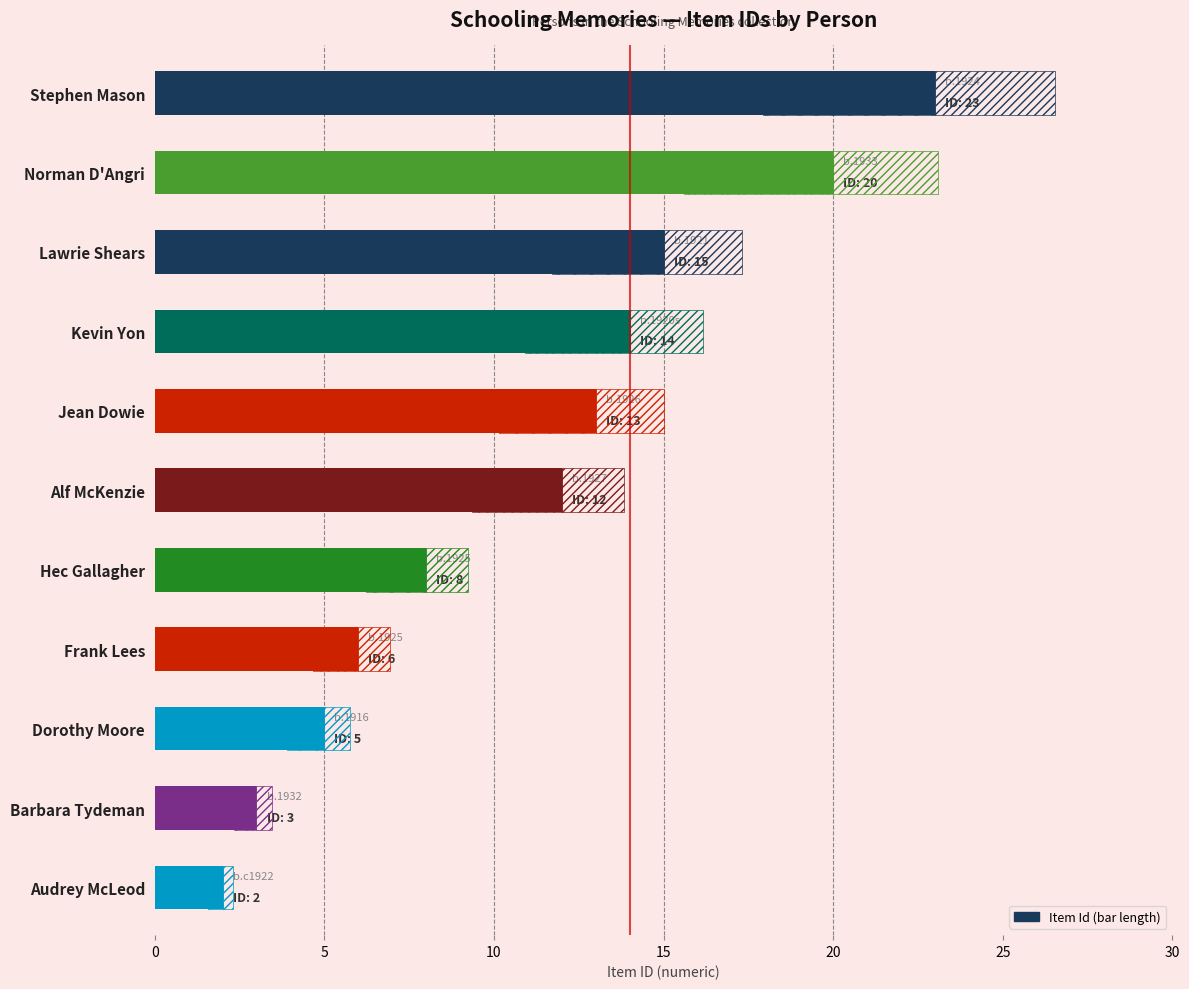

True or false: the data shows 20 at Norman D'Angri.

True